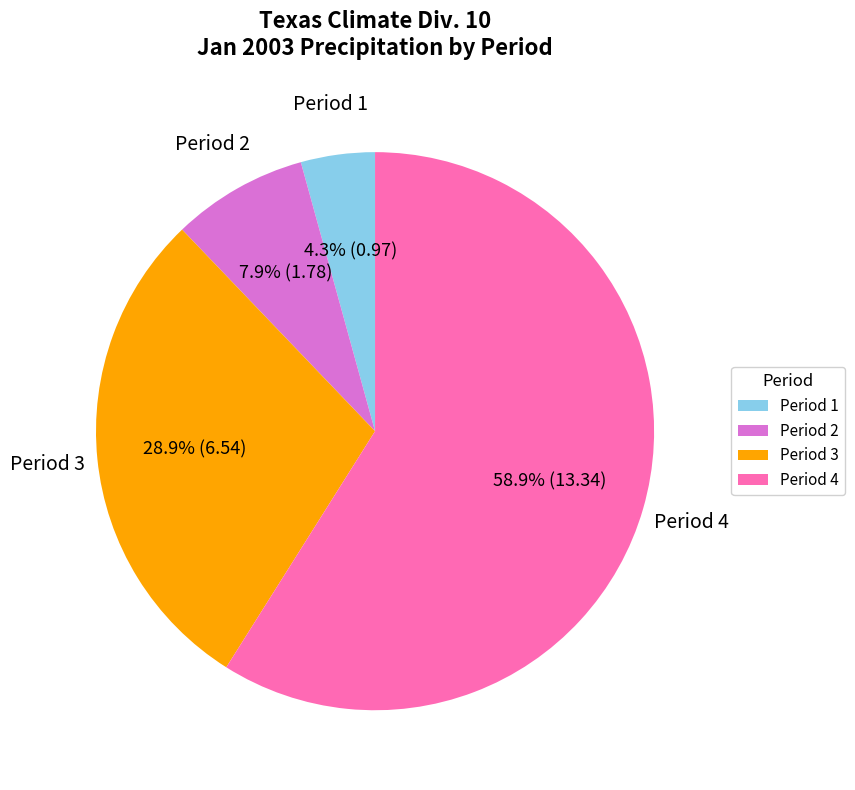

Which has a higher value, Period 4 or Period 2?

Period 4